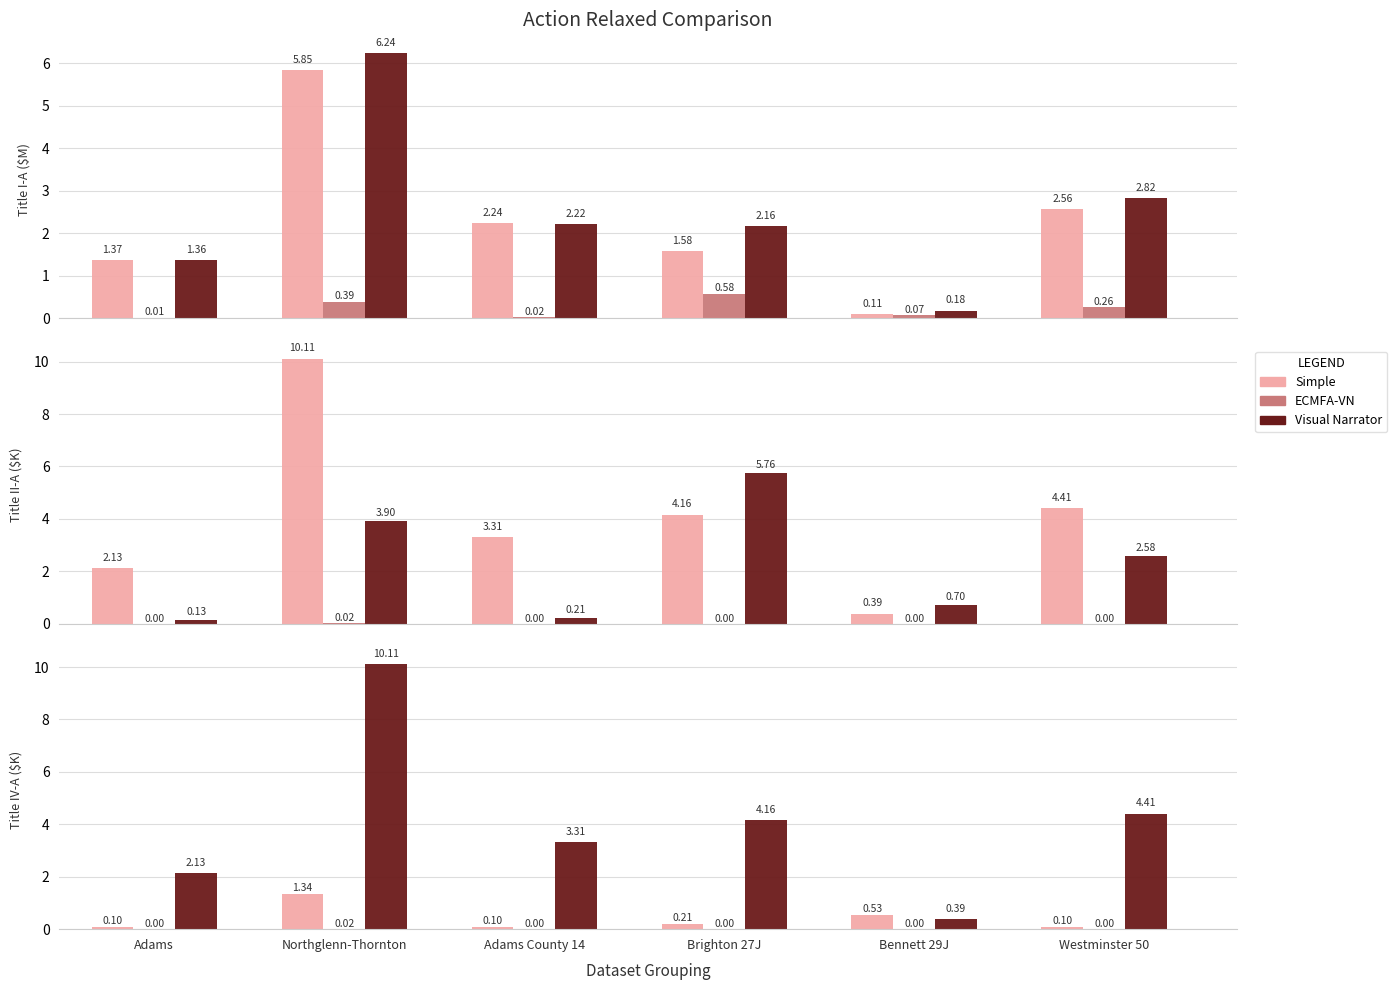

What is the label of the 5th bar from the right?

Northglenn-Thornton